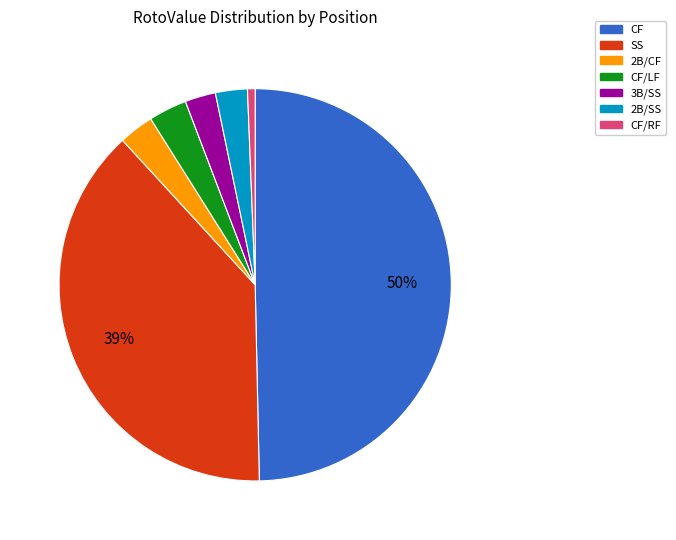

Is it true that CF/LF is 3% of the pie?

True